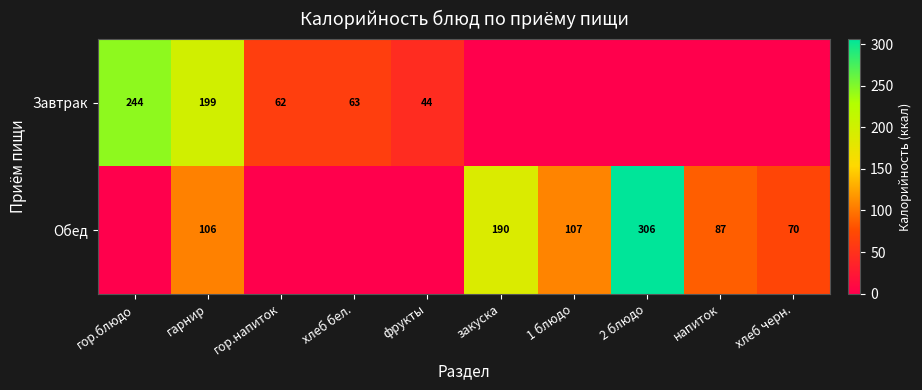

Is it true that Завтрак equals 26 at хлеб бел.?

False